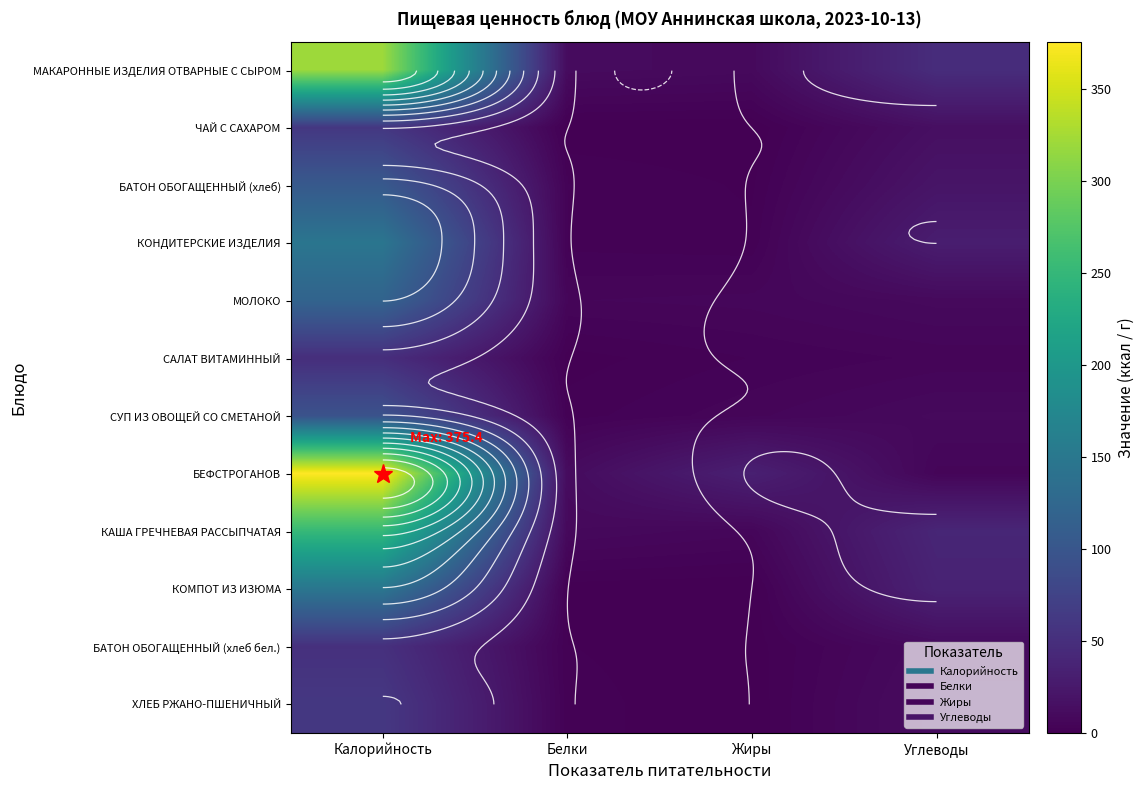

At how many categories does at least one series exceed 44?

2